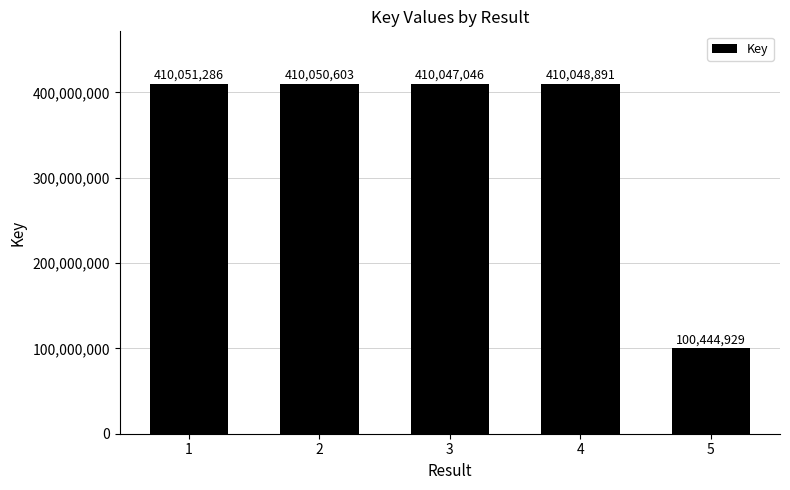

The value at 3 is 410047046. True or false?

True